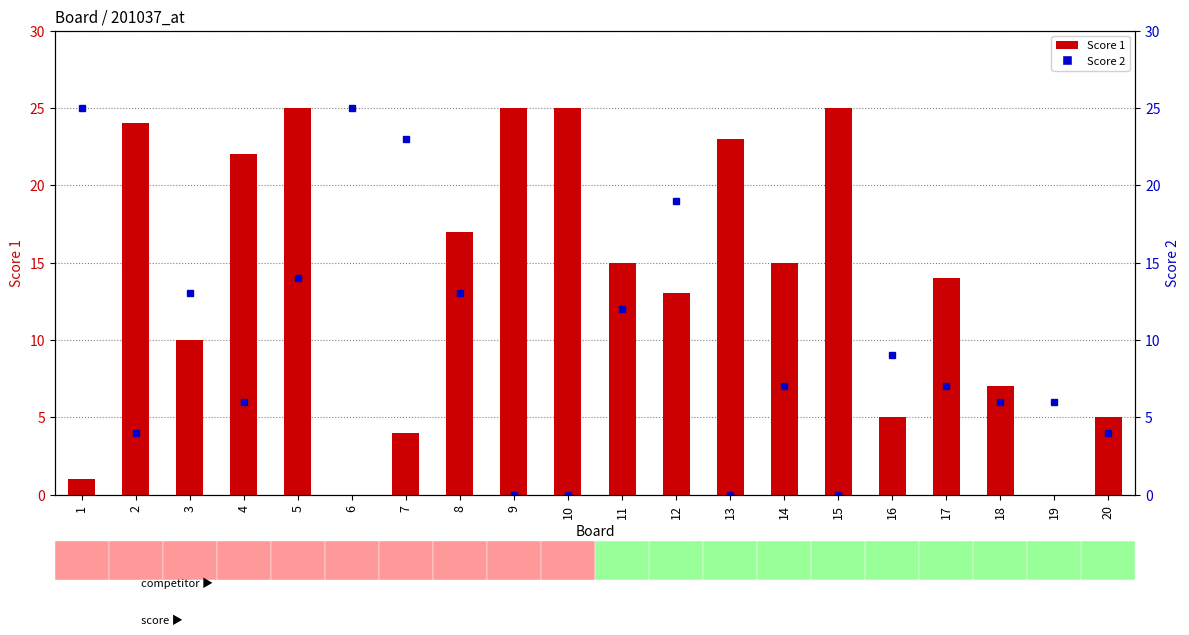

Which category has the lowest value in the Score 1 series?

6